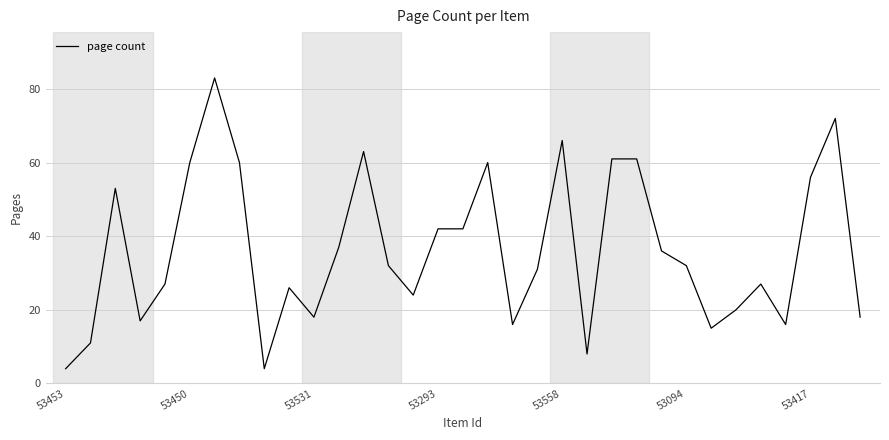

What is the difference between the maximum and minimum values?

79